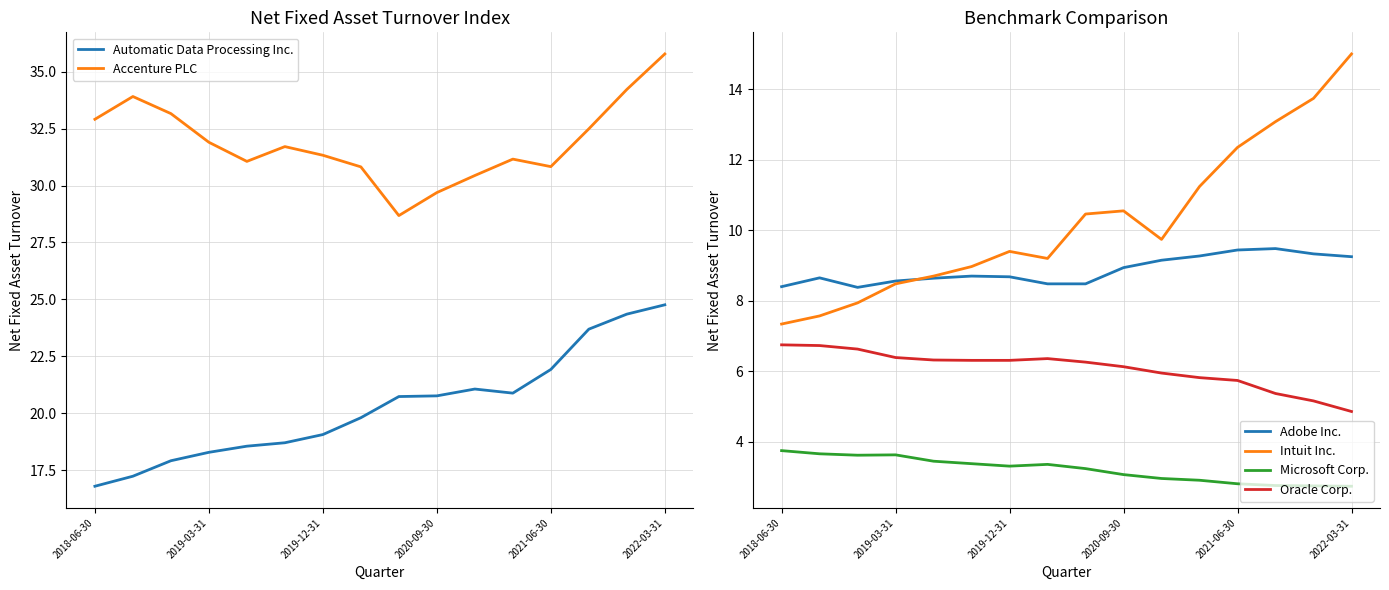

Reading left to right, what are all the values shown in this chart?

Automatic Data Processing Inc.: 16.8	17.2	17.9	18.3	18.6	18.7	19.1	19.8	20.7	20.8	21.1	20.9	21.9	23.7	24.4	24.8
Accenture PLC: 32.9	33.9	33.2	31.9	31.1	31.7	31.3	30.8	28.7	29.7	30.4	31.2	30.8	32.5	34.2	35.8
Adobe Inc.: 8.4	8.7	8.4	8.6	8.6	8.7	8.7	8.5	8.5	8.9	9.2	9.3	9.4	9.5	9.3	9.2
Intuit Inc.: 7.3	7.6	7.9	8.5	8.7	9.0	9.4	9.2	10.5	10.6	9.7	11.2	12.3	13.1	13.7	15.0
Microsoft Corp.: 3.8	3.7	3.6	3.6	3.5	3.4	3.3	3.4	3.2	3.1	3.0	2.9	2.8	2.8	2.8	2.7
Oracle Corp.: 6.8	6.7	6.6	6.4	6.3	6.3	6.3	6.4	6.3	6.1	6.0	5.8	5.7	5.4	5.2	4.9